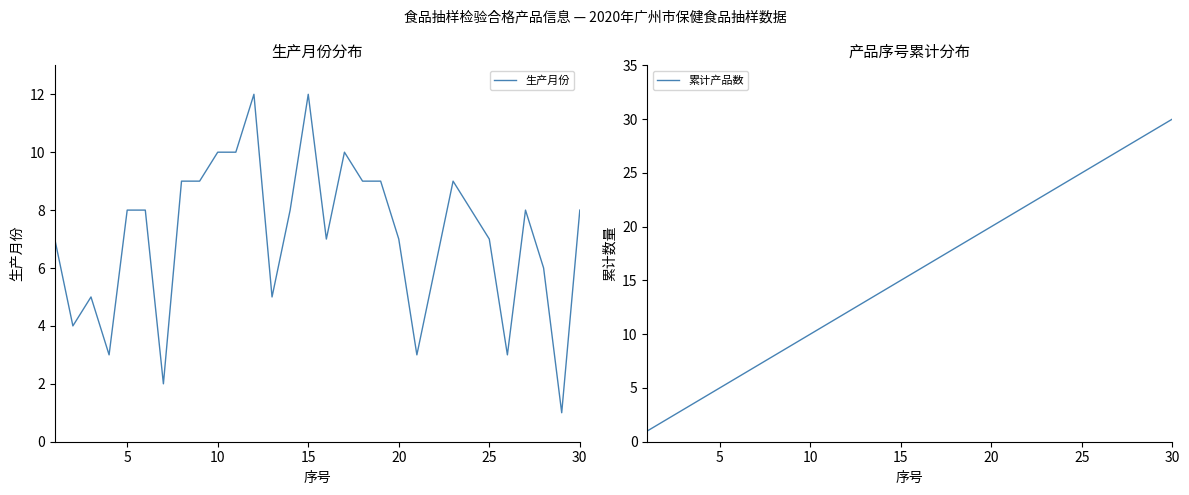

Rank the series by their maximum value, from highest to lowest.

累计产品数, 生产月份